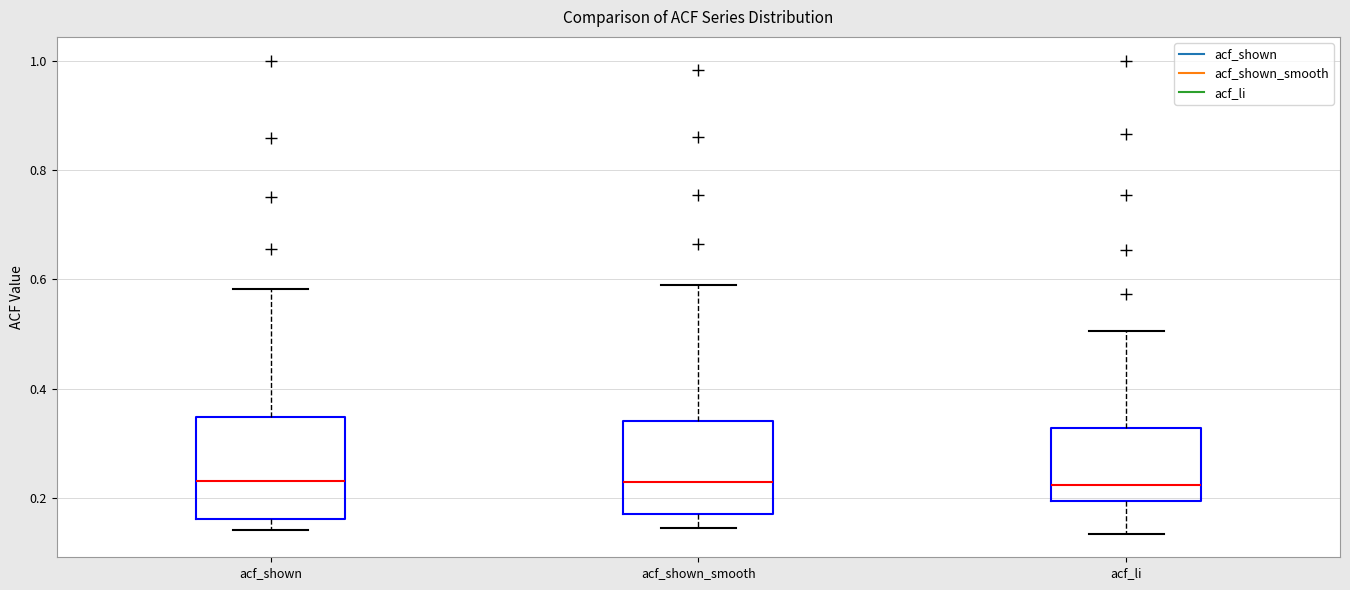

Where is the lower edge of the box for acf_shown on the y-axis? The values are not printed on the chart, so give them approximately, as read against the axis.

0.16